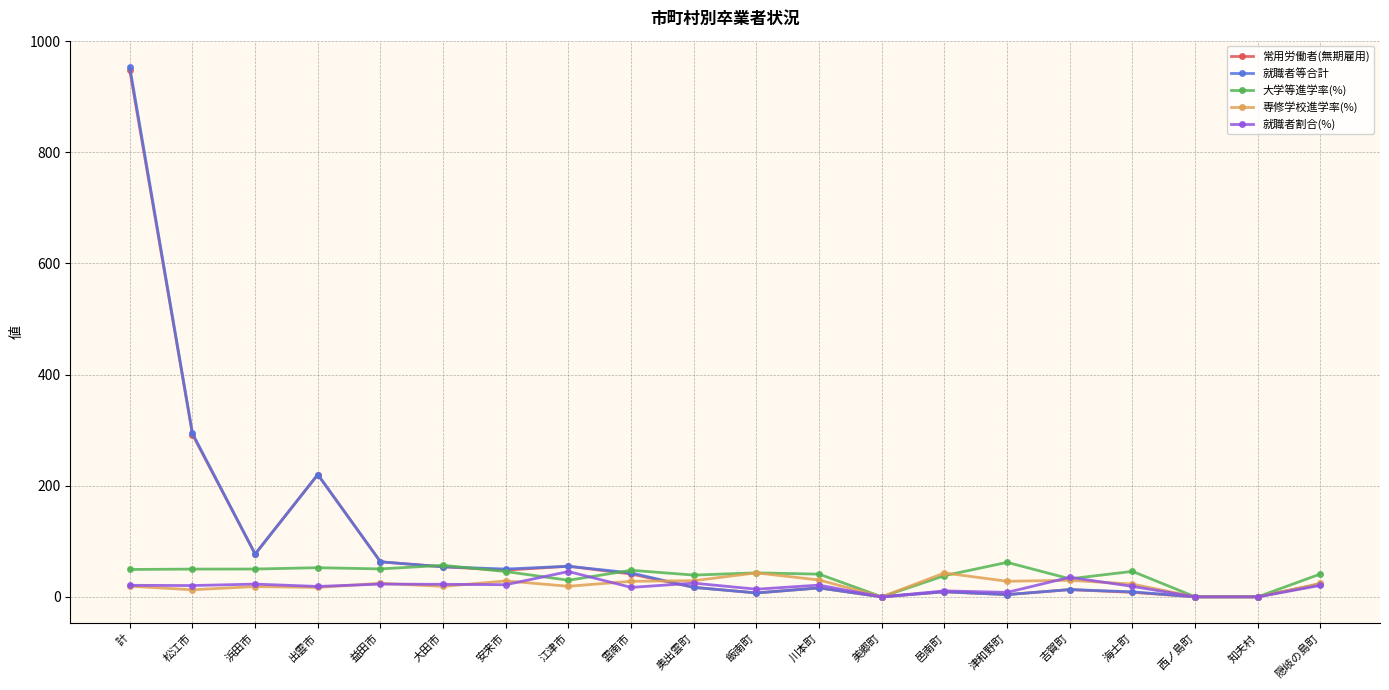

The 常用労働者(無期雇用) series shows 104.3 at 益田市. True or false?

False